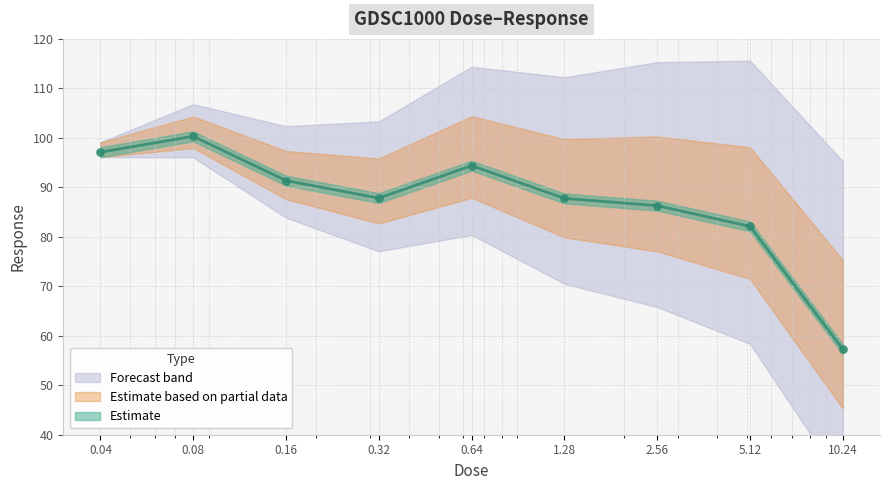

What is the change in value from 0.32 to 5.12?

-5.7